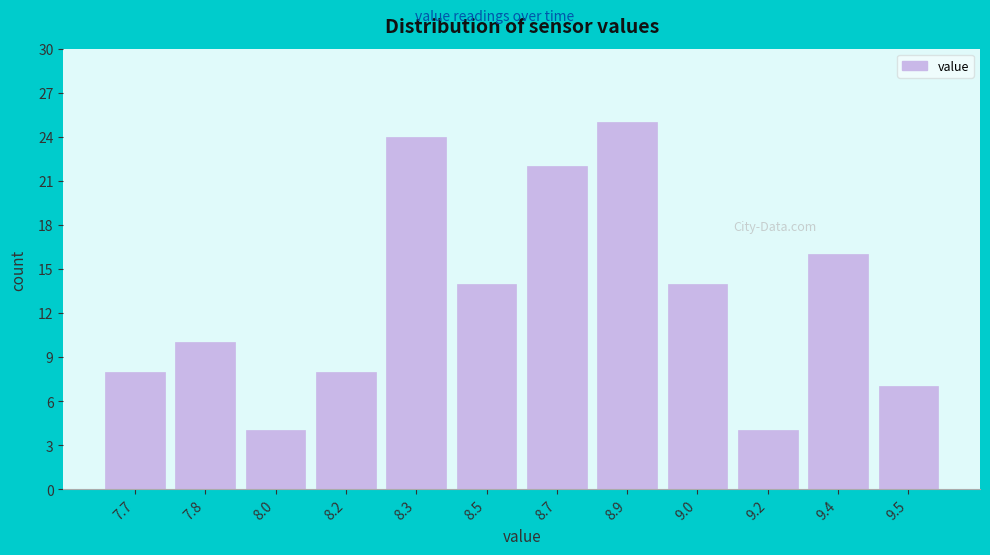

Reading right to left, extract all data points from this chart.

9.5=7	9.4=16	9.2=4	9.0=14	8.9=25	8.7=22	8.5=14	8.3=24	8.2=8	8.0=4	7.8=10	7.7=8